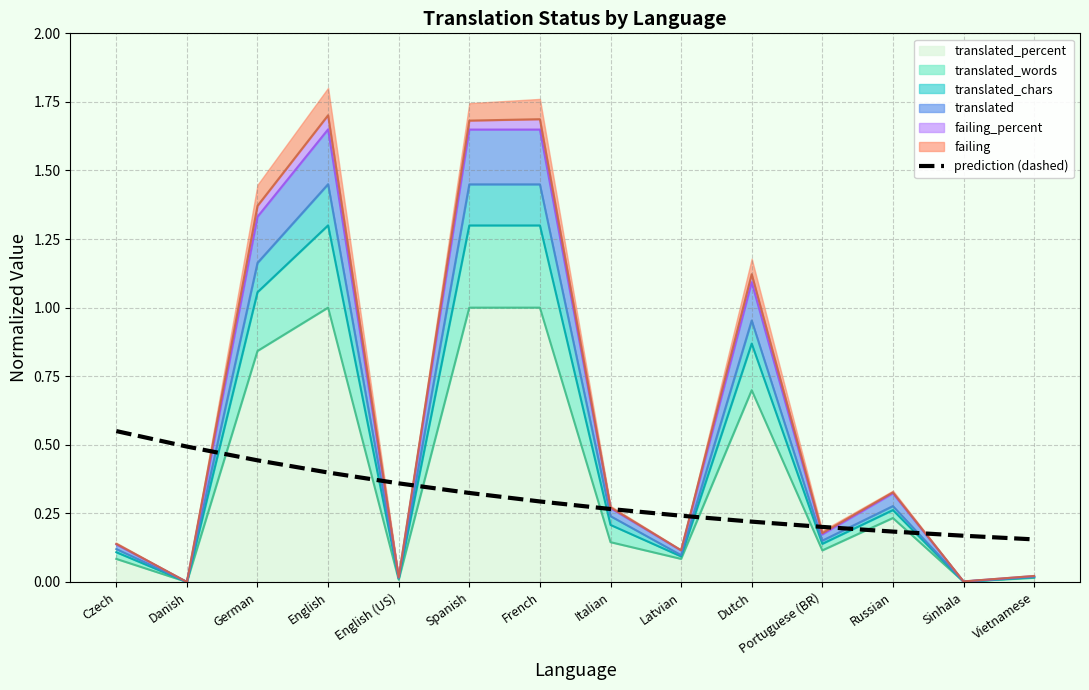

Which label corresponds to the largest value in the chart?

Czech